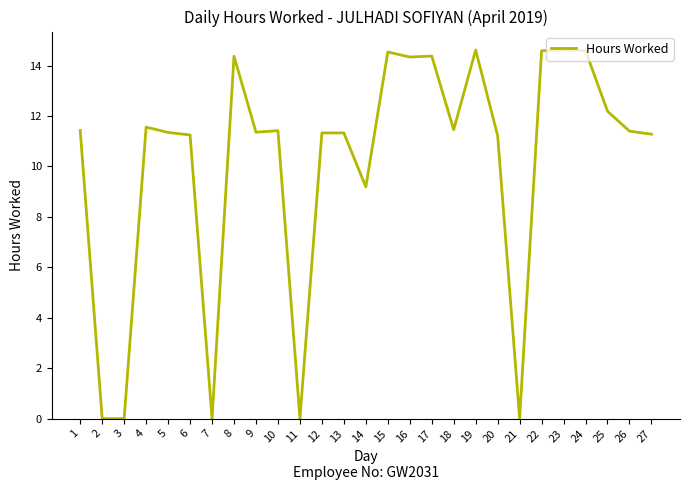

How many series are shown in this chart?

1